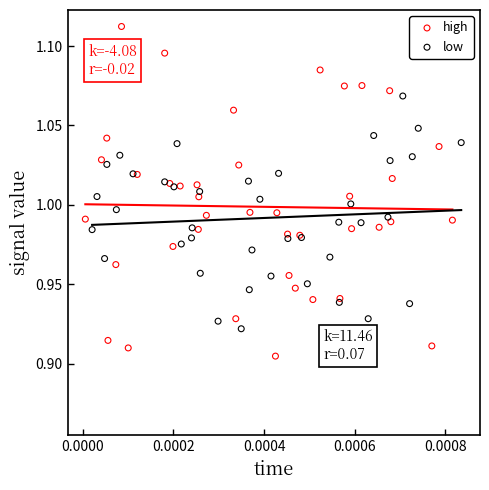

Which series has the widest spread of Y values?

high